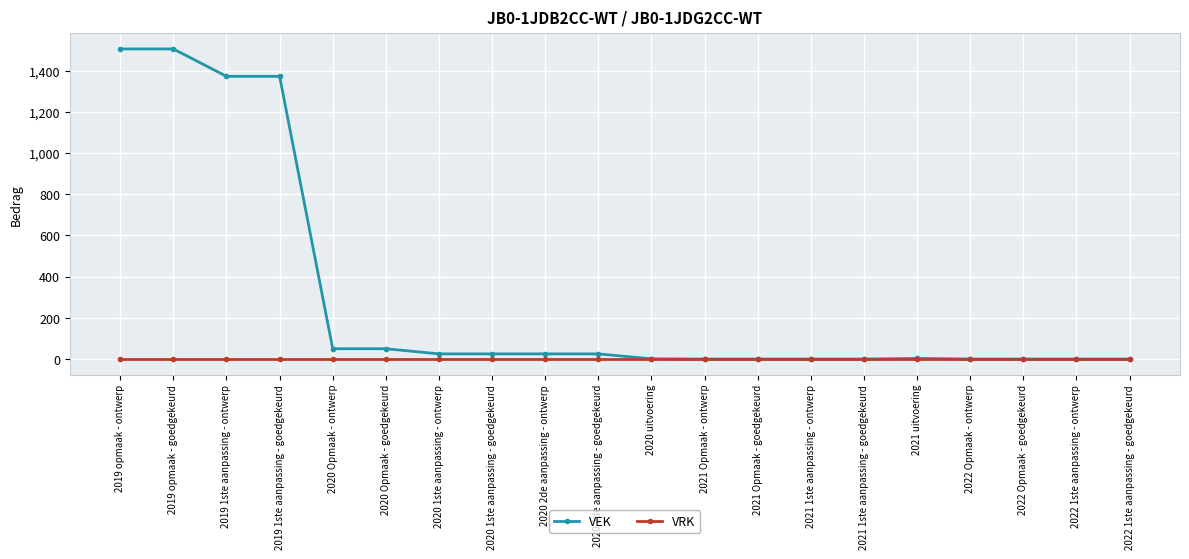

Count the number of data series in this chart.

2